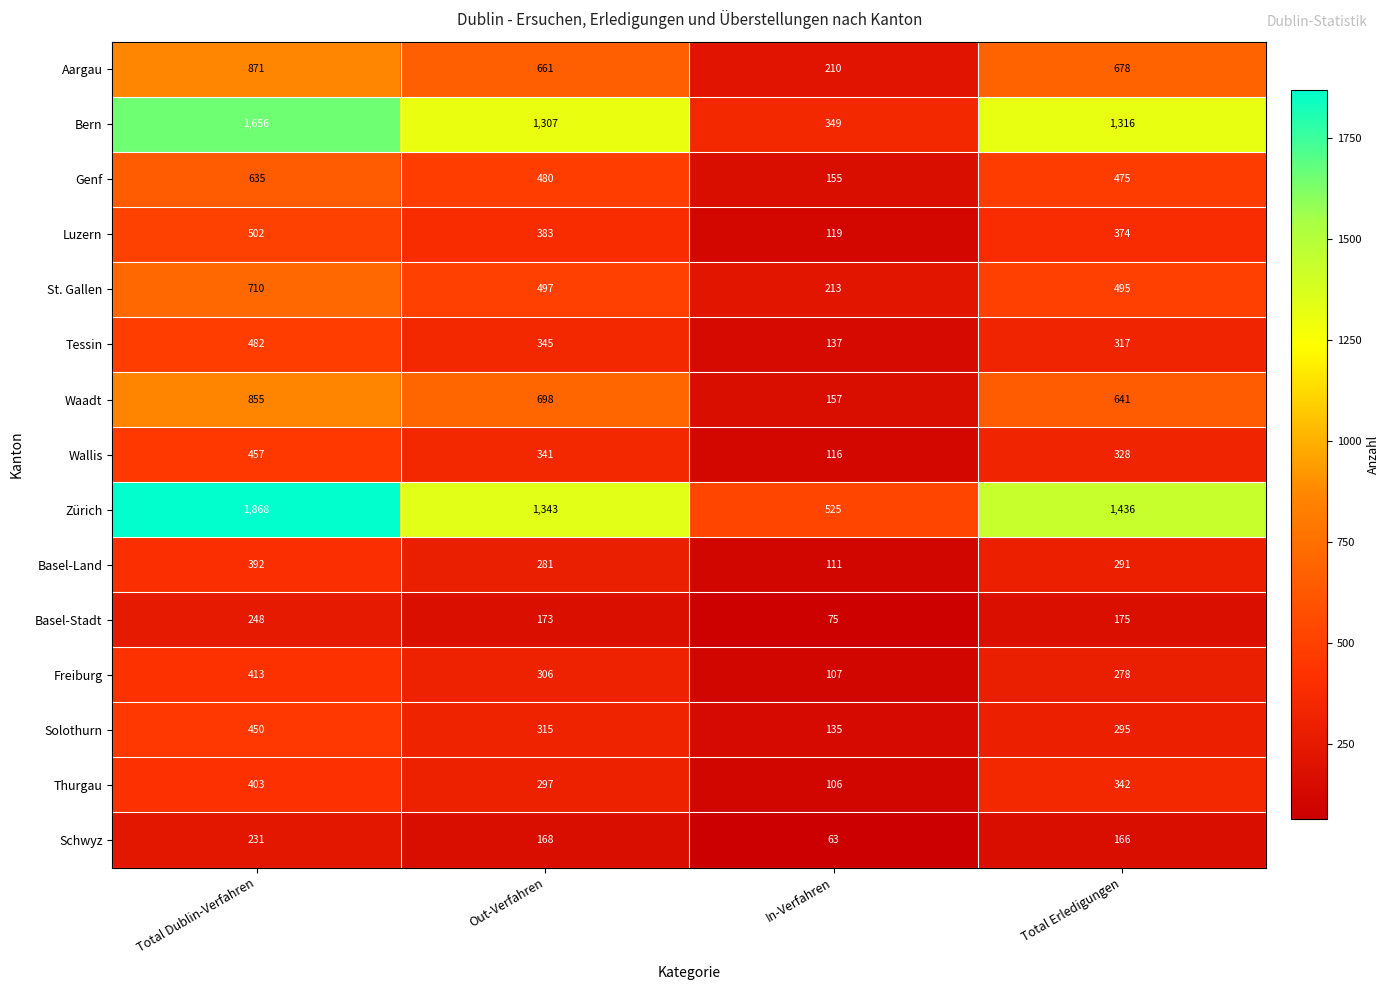

At how many categories does at least one series exceed 262?

4